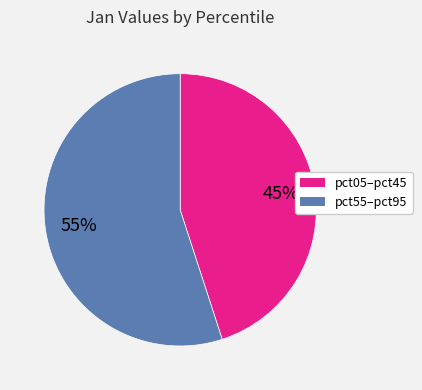

To the nearest percent, what is the average slice percentage?

50%